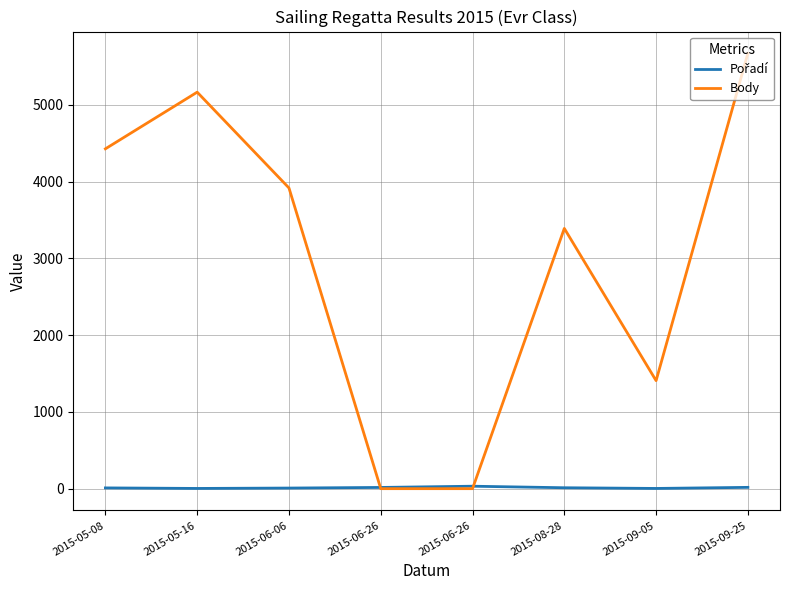

Which category has the lowest value across all series?

2015-06-26